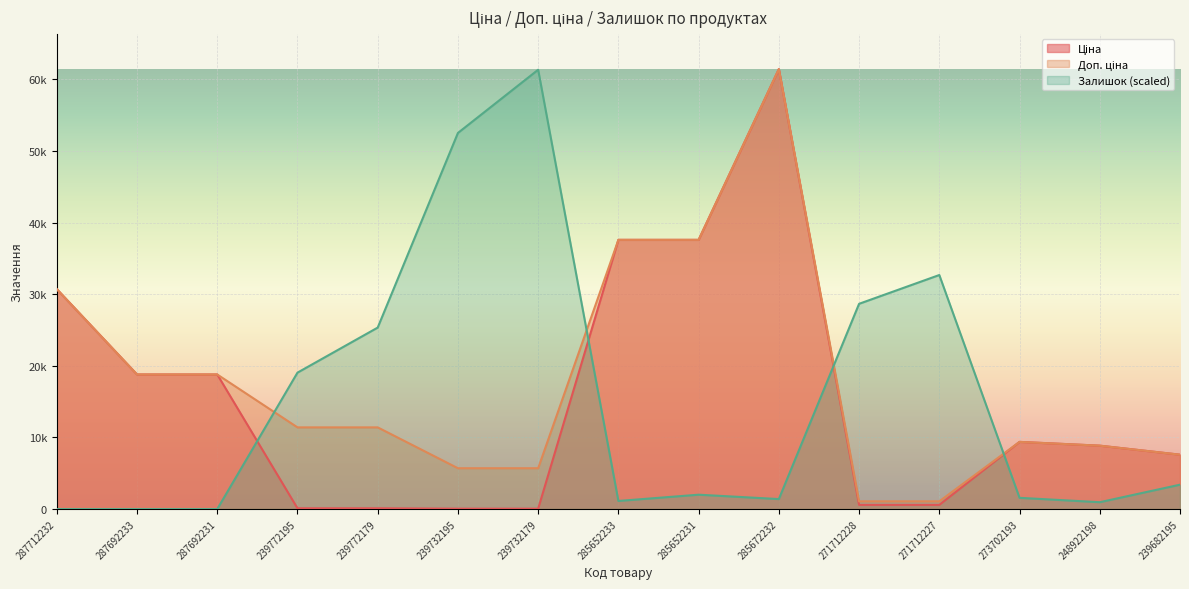

Rank the series at 239732179 from highest to lowest value.

Залишок, Доп. ціна, Ціна